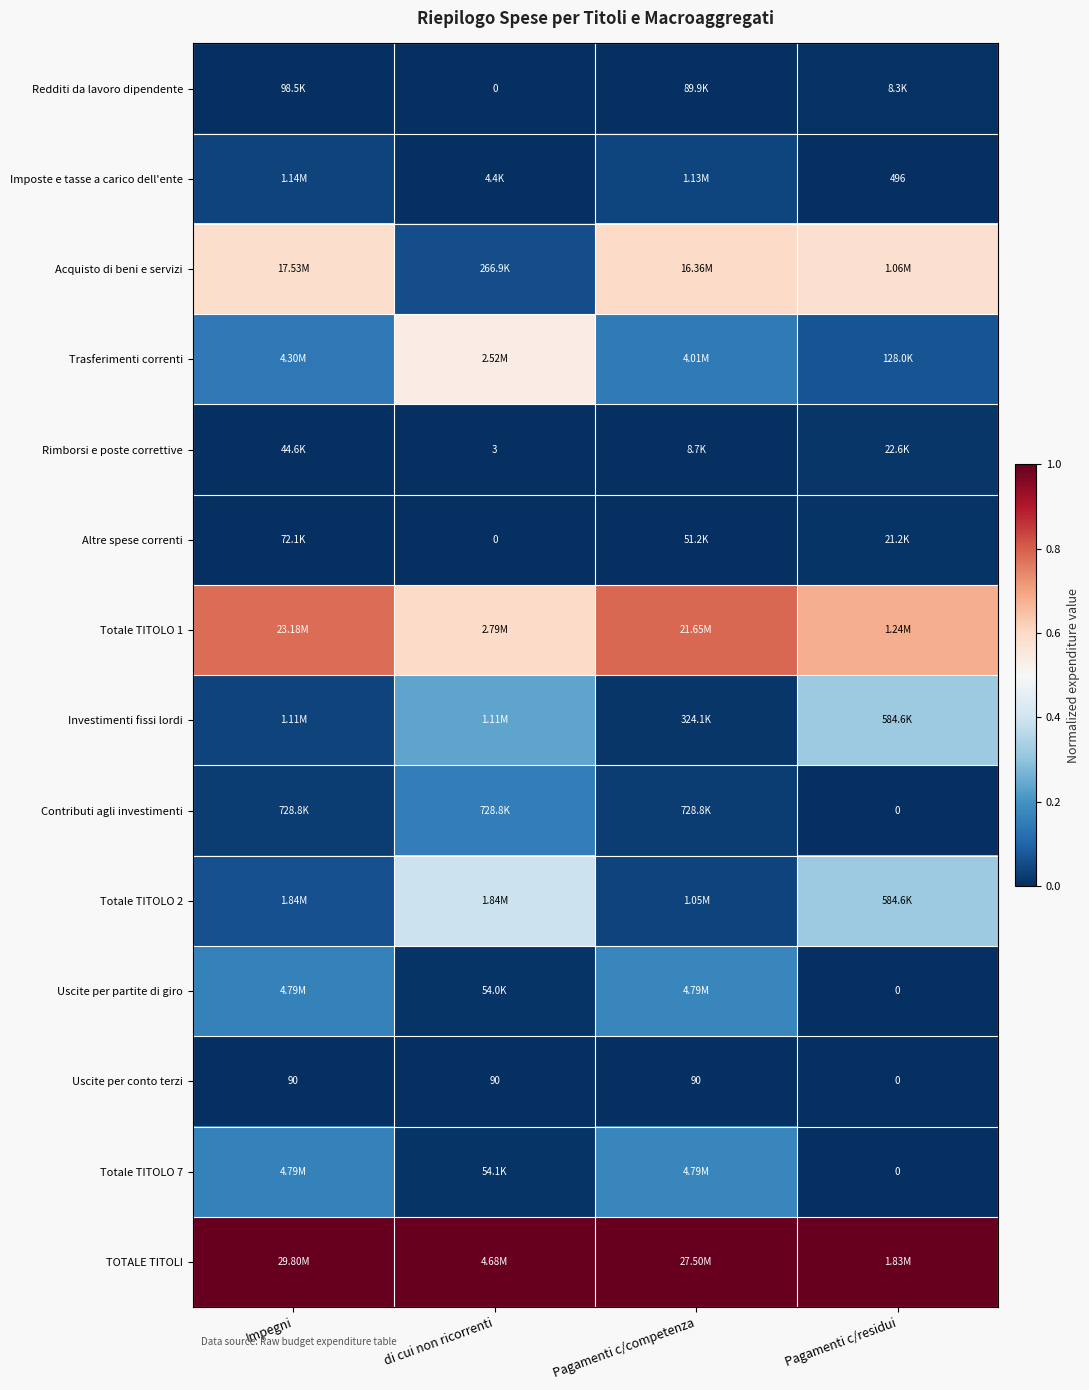

Which label corresponds to the smallest value in the chart?

di cui non ricorrenti